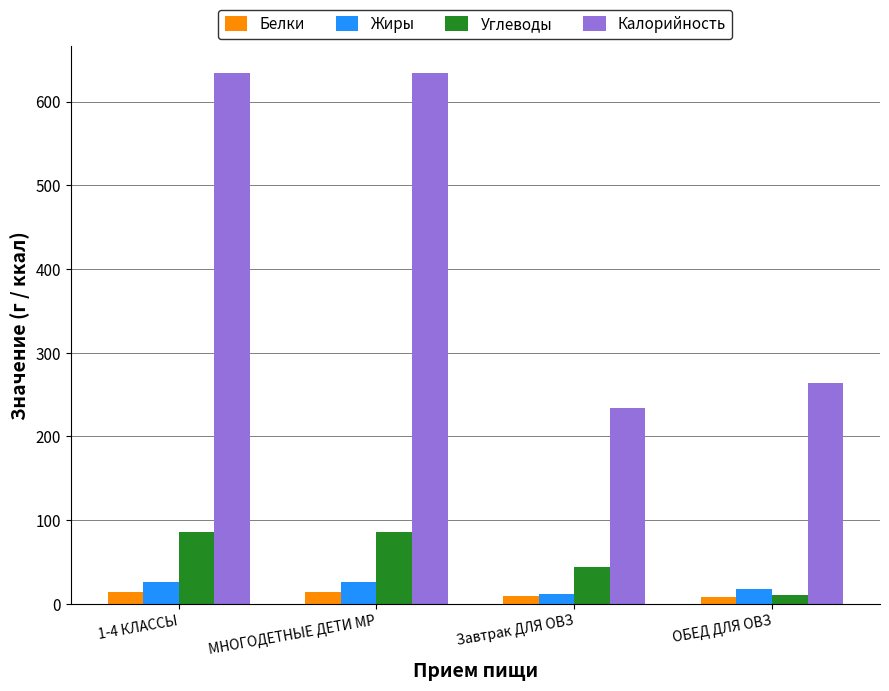

What is the value of the Углеводы bar at the 1st from the left?

85.0